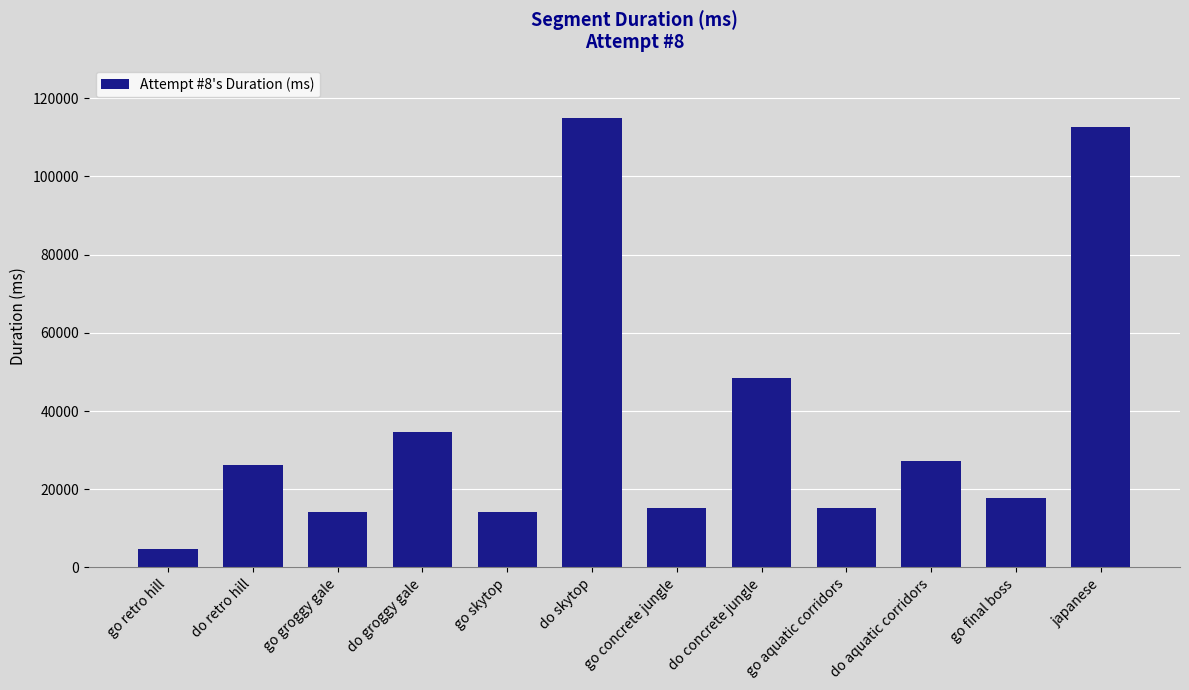

Where is the data nearest to the value 59812?

do concrete jungle